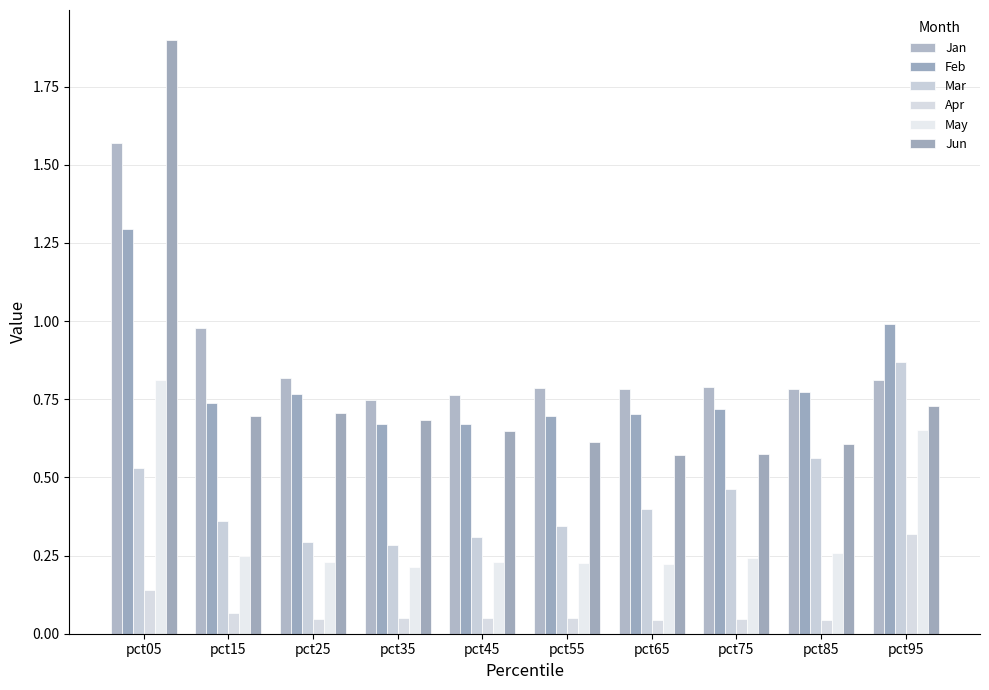

How many distinct data groups are displayed?

6